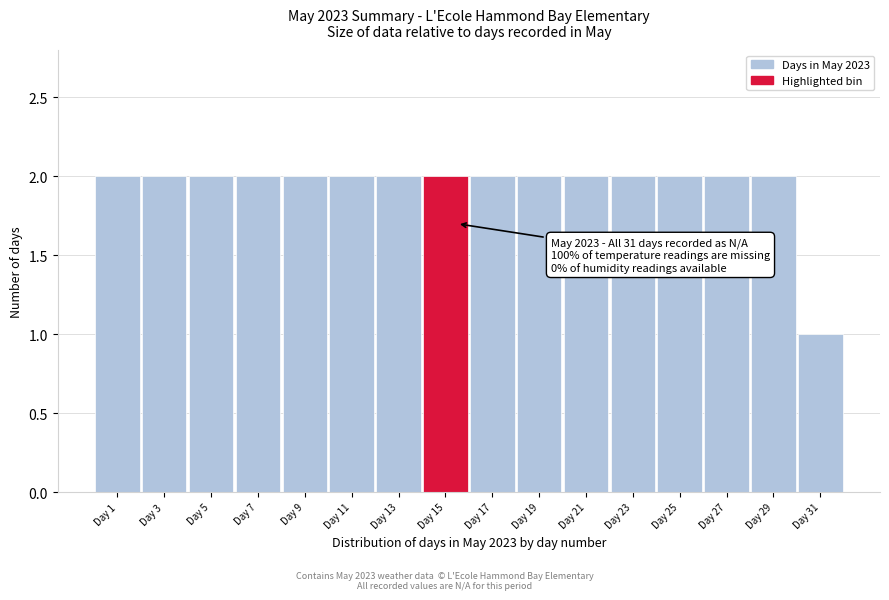

Reading left to right, extract all data points from this chart.

2	2	2	2	2	2	2	2	2	2	2	2	2	2	2	1